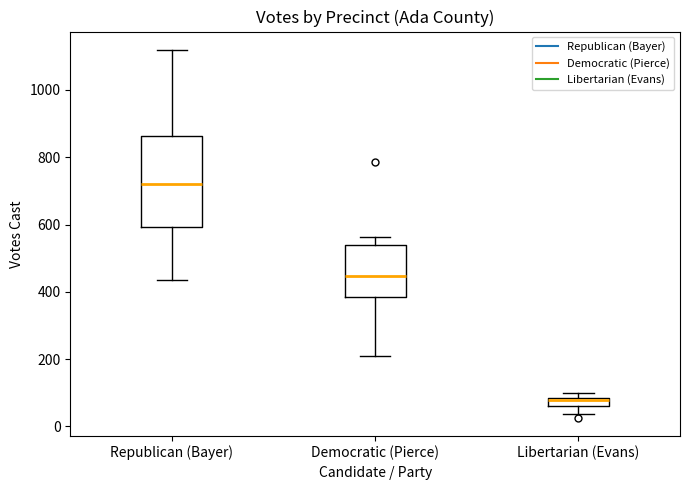

Which box's median line is the highest?

Republican (Bayer)